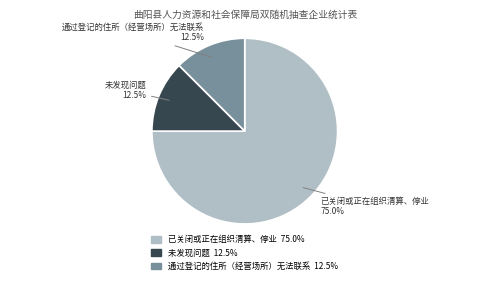

Which category has the biggest portion of the pie?

已关闭或正在组织清算、停业